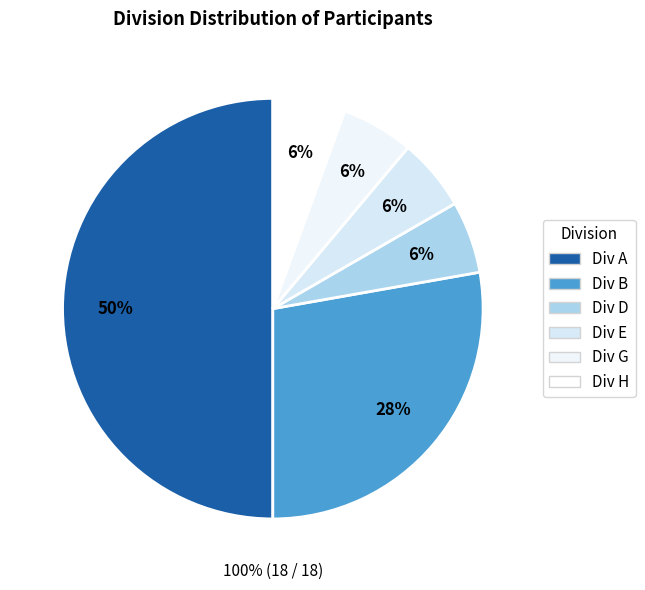

Does G account for over 50% of the chart?

No